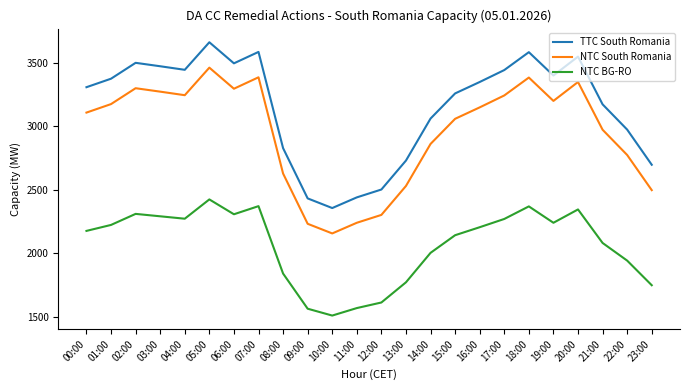

What is the difference between the NTC South Romania values at 22:00 and 12:00?

472